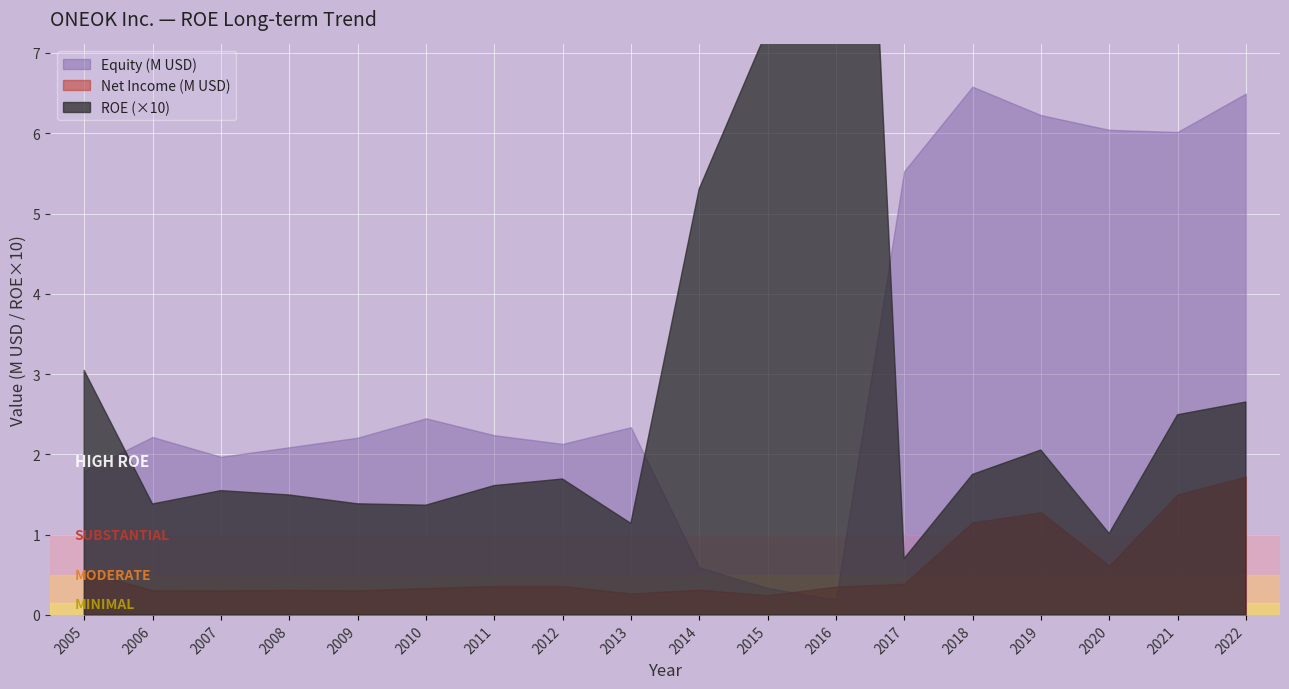

How many data points in Net Income (M) are above 360594?

8